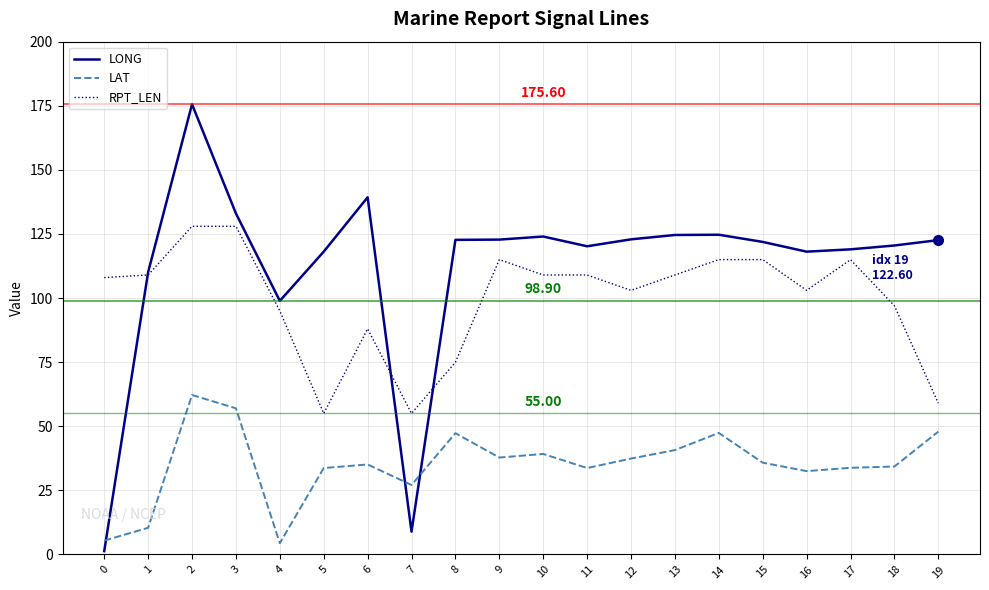

What is the lowest value of the LONG series?

1.3